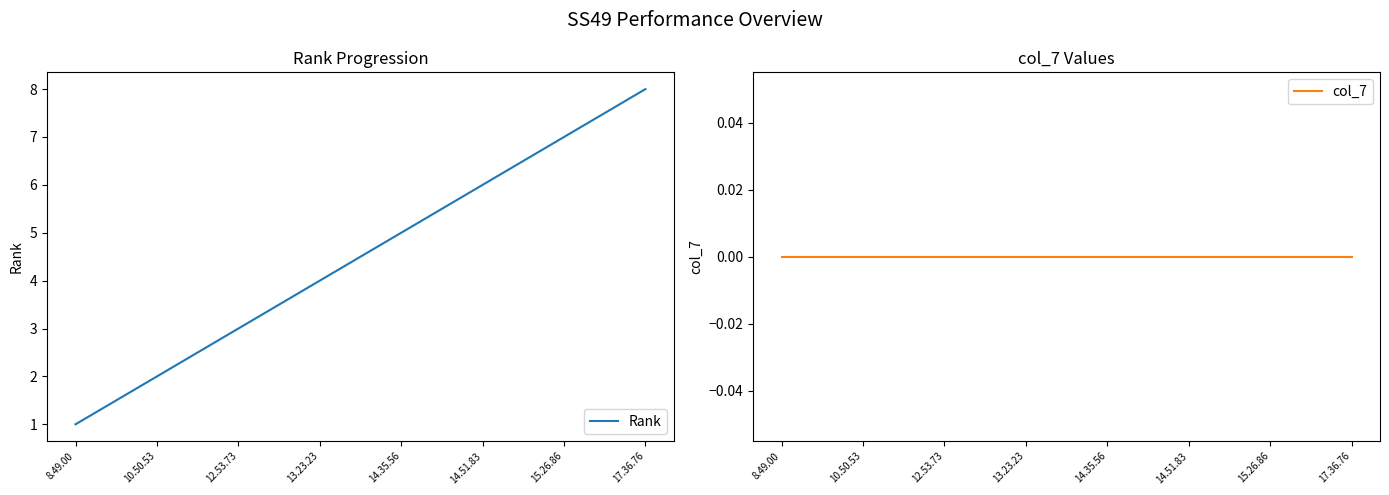

At which label is Rank closest to 4?

13.23.23